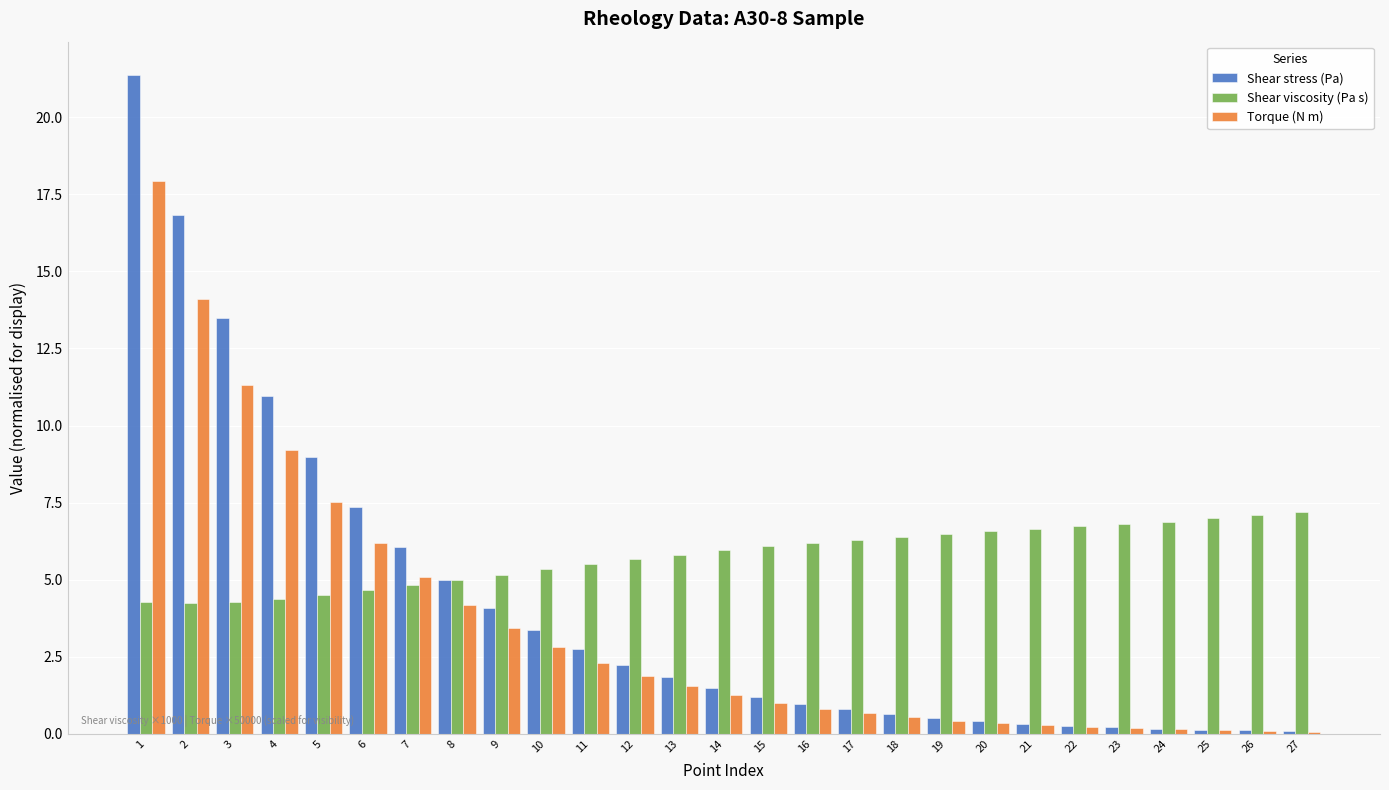

How many bars are there in total?

81